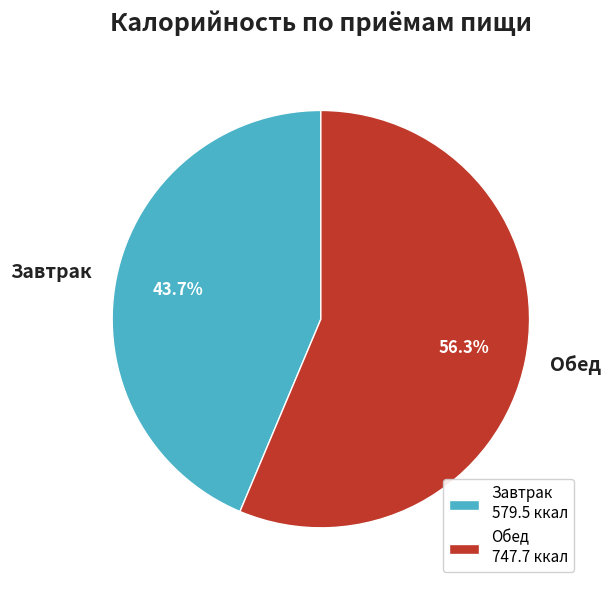

Approximately how many times larger is the value at Обед compared to Завтрак?

1.3